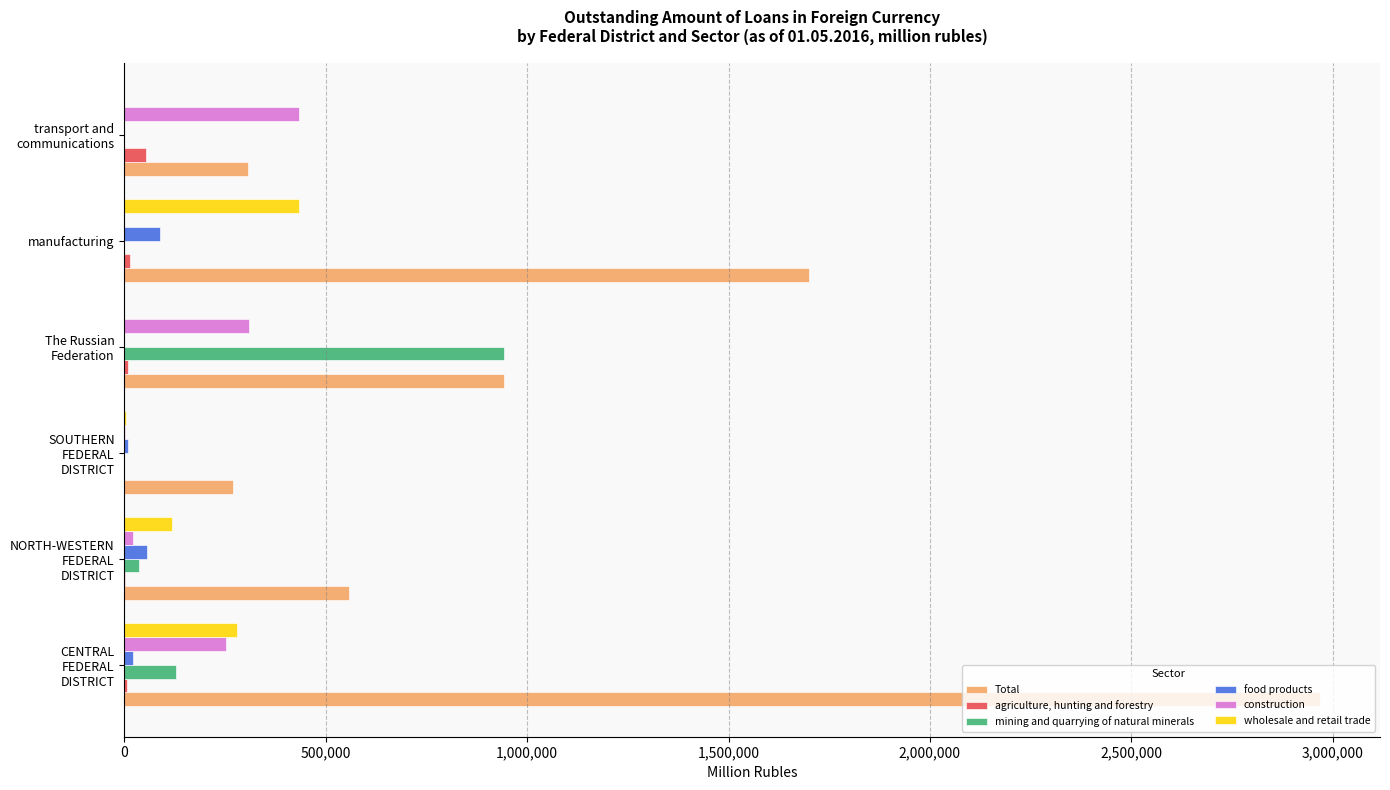

What is the sum of all food products values?

176886